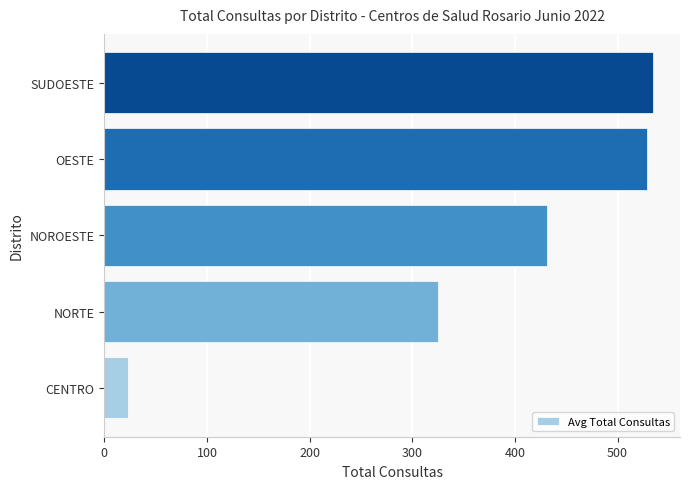

True or false: the data shows 23.2 at CENTRO.

True